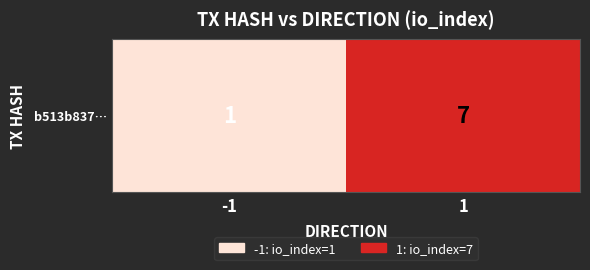

What is the smallest value displayed?

1